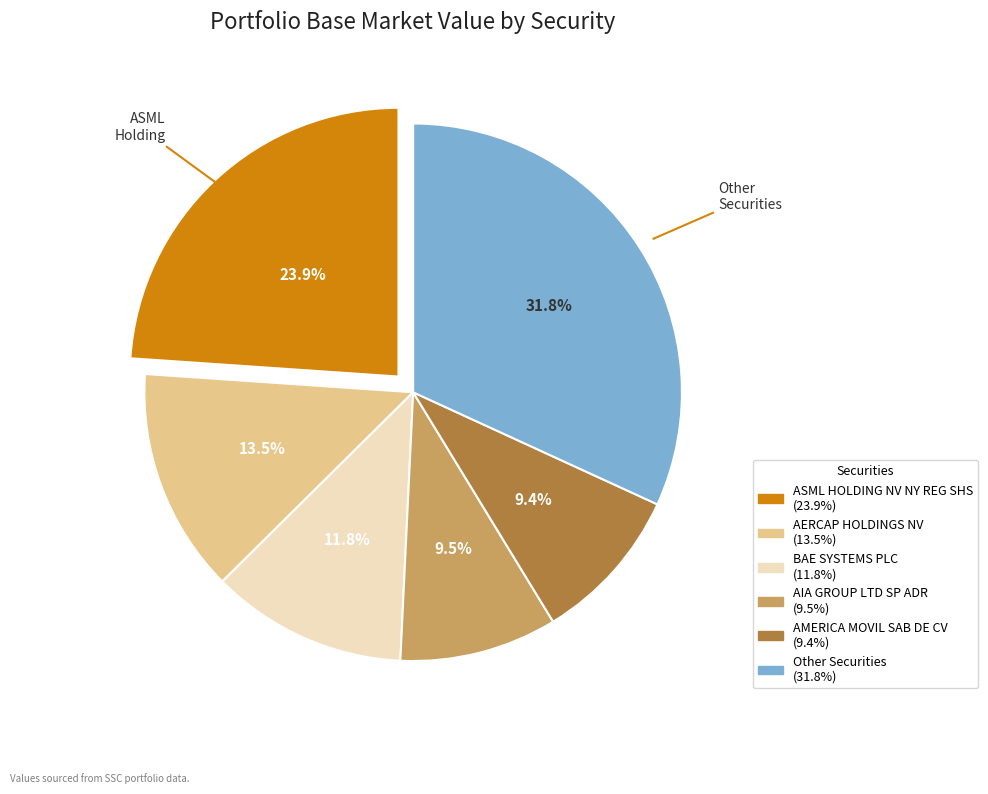

Is there any slice that represents more than half of the pie?

No